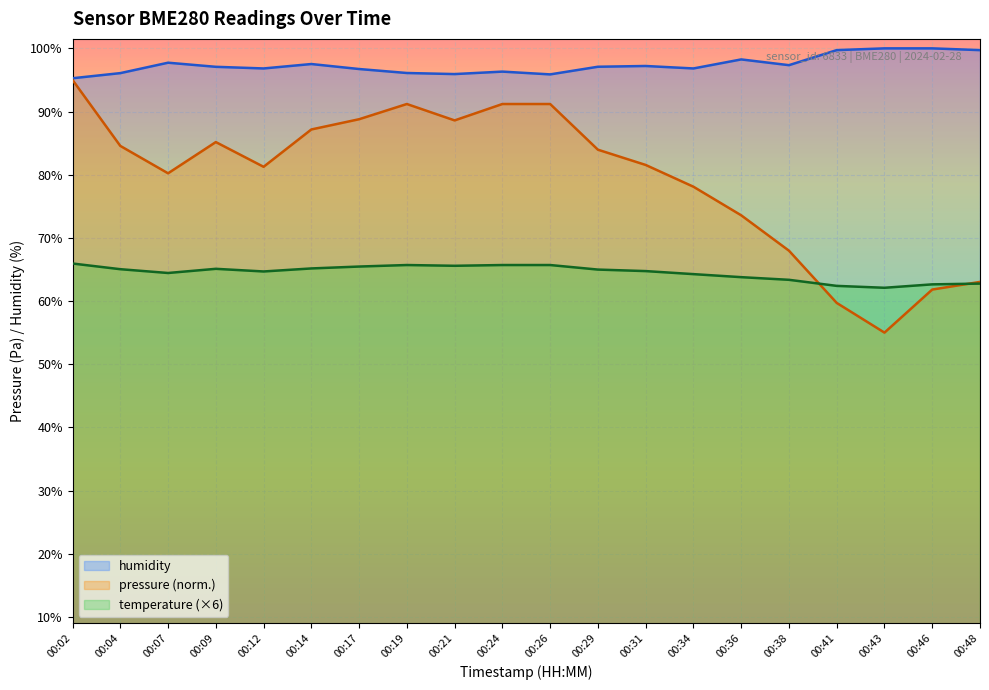

What are all the series names shown in the legend?

humidity, pressure (norm.), temperature (×6)